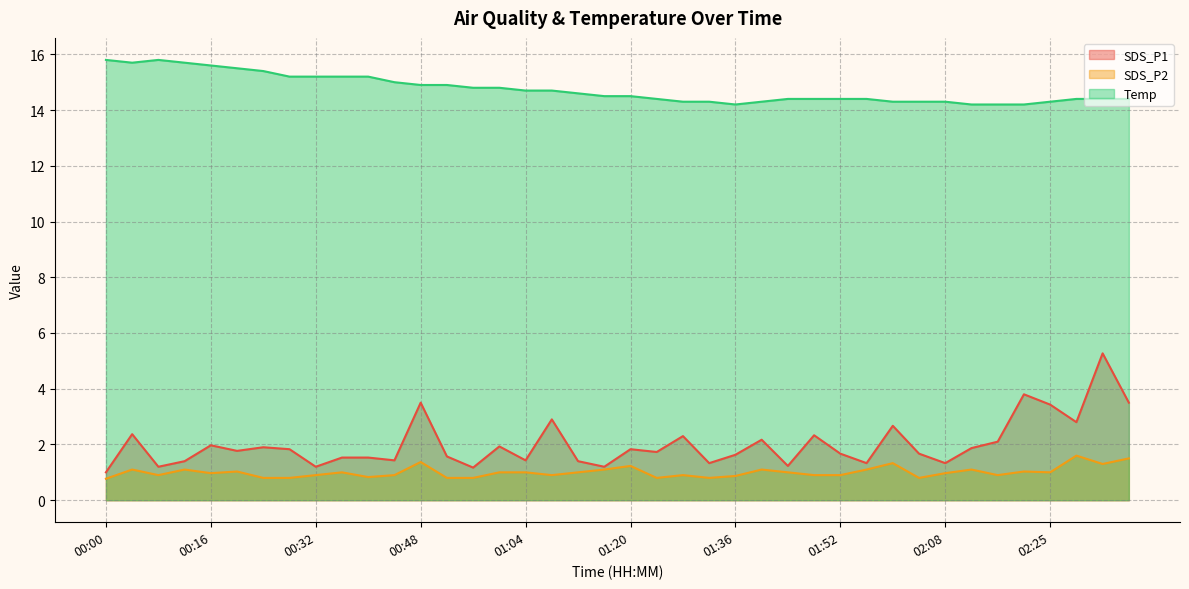

Is it true that SDS_P2 equals 0.3 at 00:24?

False